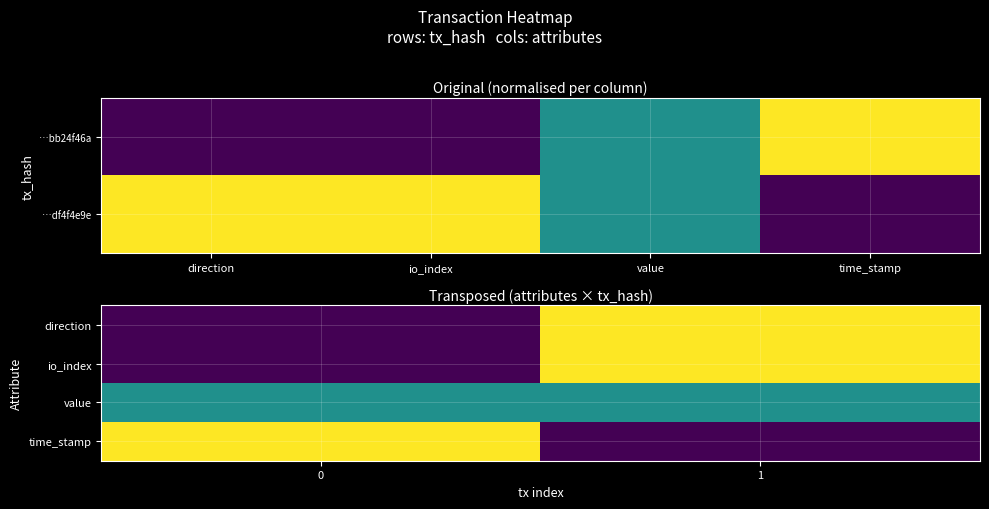

What is the spread (max minus min) of values at 1?

1.0